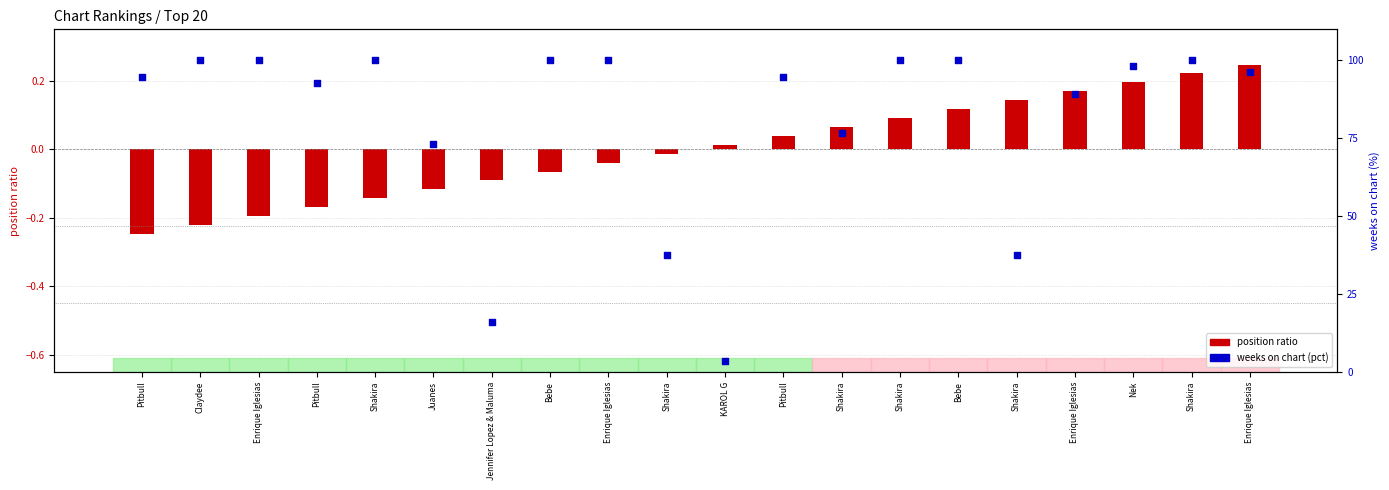

Which series has the largest total across all categories?

weeks on chart (pct)